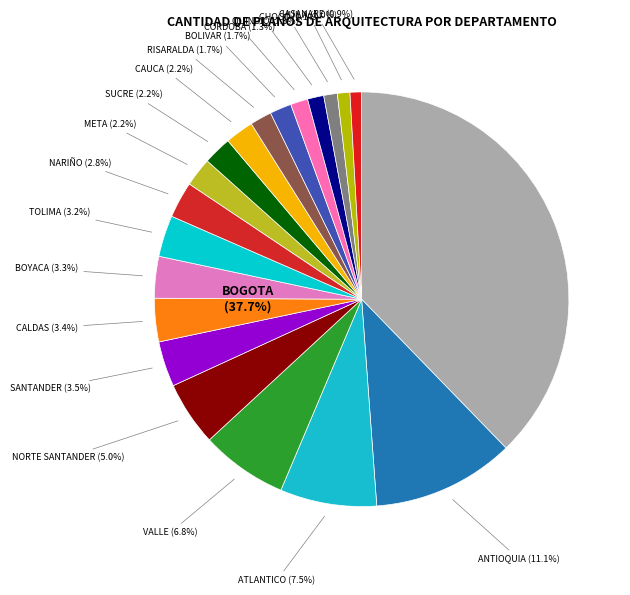

To the nearest percent, what percentage of the pie is BOLIVAR?

2%